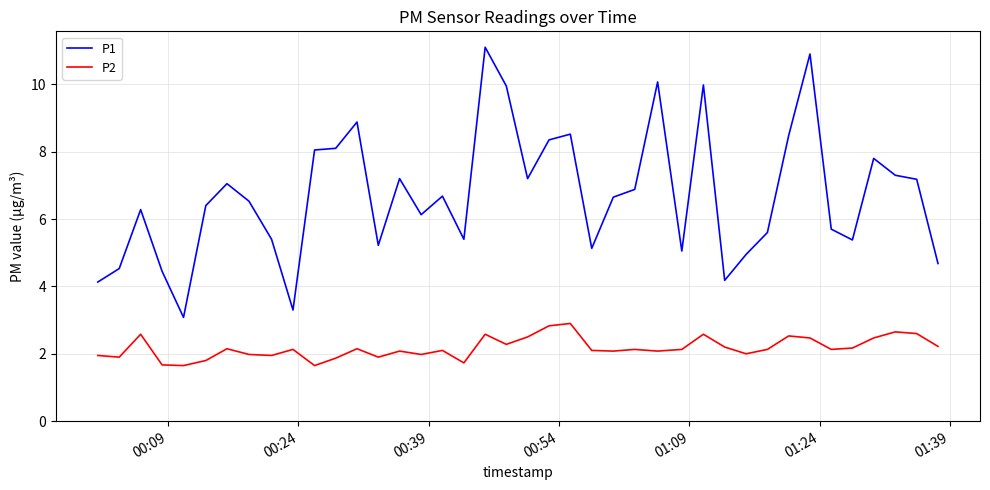

True or false: P1 and P2 cross at least once.

False